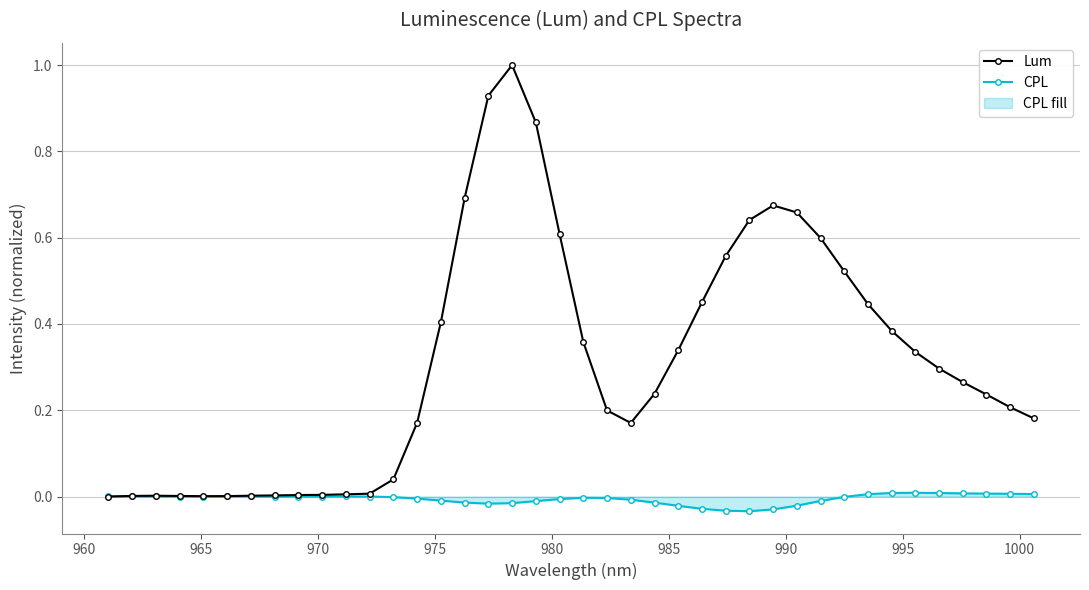

What is the value of the Lum point at the 15th from the left?

0.4